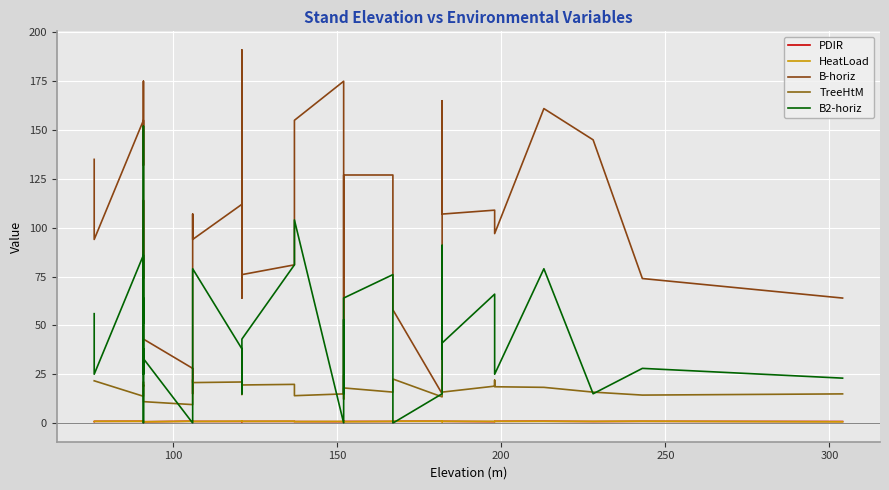

How many data points in TreeHtM are less than 18?

17